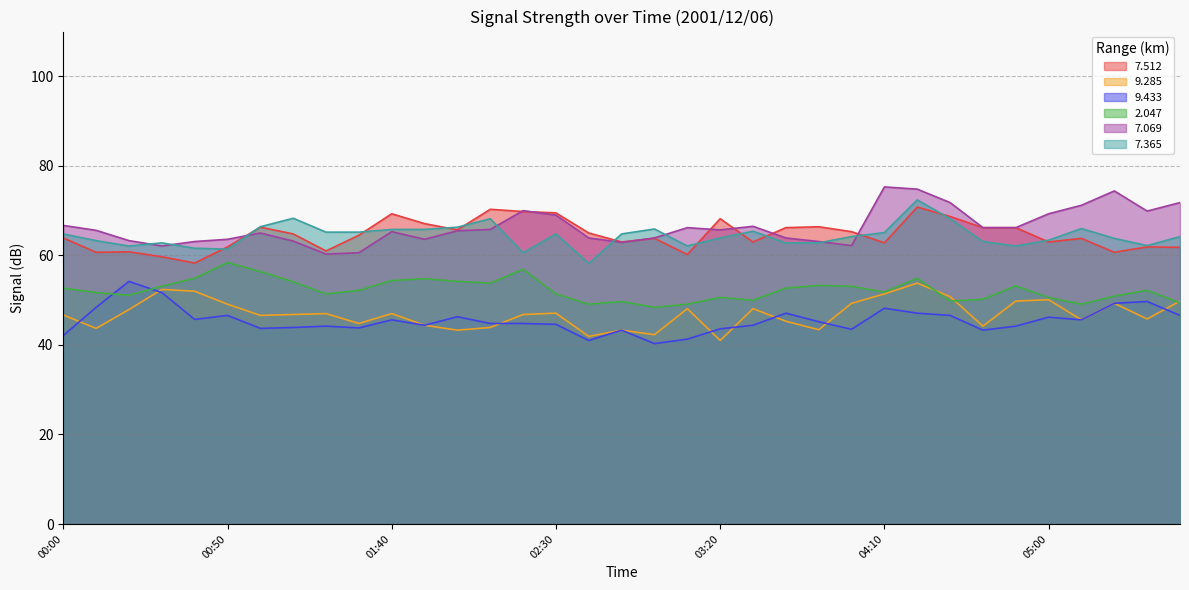

In   9.285, how many points are higher than both neighbors (excluding endpoints)?

10